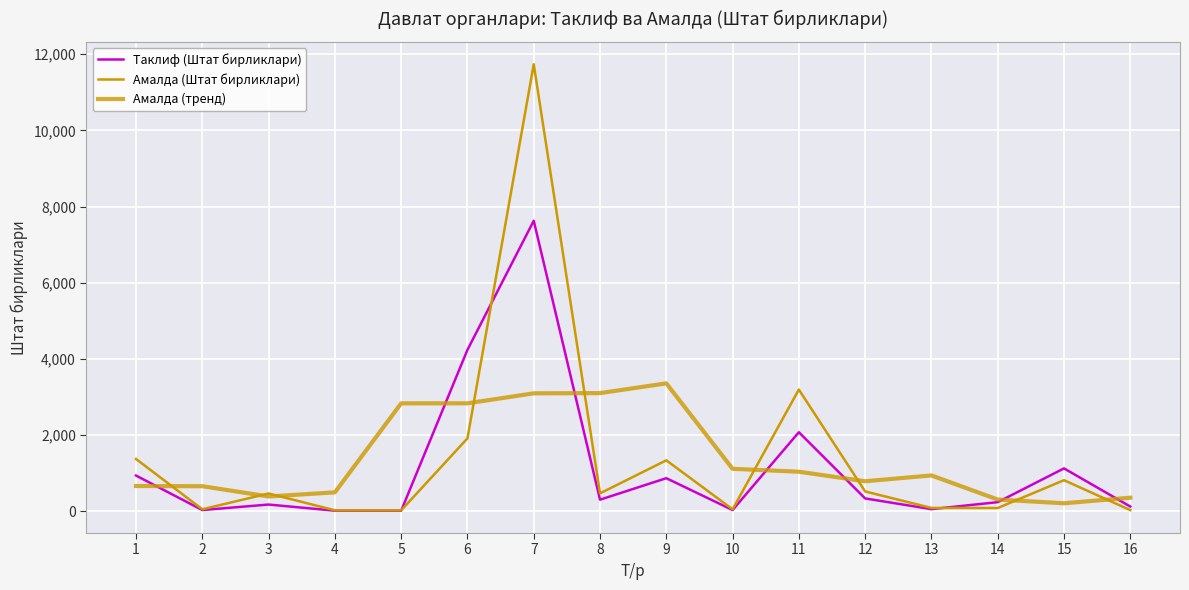

Reading left to right, list all the values displayed in this chart.

Таклиф (Штат бирликлари): 1=940.4	2=35.8	3=179.8	4=18.9	5=18.2	6=4241.1	7=7630.0	8=307.4	9=871.6	10=35.8	11=2078.7	12=339.9	13=59.1	14=242.4	15=1129.0	16=127.4
Амалда (Штат бирликлари): 1=1376.0	2=55.0	3=470.0	4=29.0	5=28.0	6=1917.0	7=11738.5	8=473.0	9=1341.0	10=55.0	11=3198.0	12=523.0	13=91.0	14=89.0	15=819.0	16=34.0
Амалда (тренд): 1=666.4	2=661.2	3=391.6	4=499.8	5=2836.5	6=2837.1	7=3099.5	8=3104.9	9=3361.1	10=1118.0	11=1041.6	12=791.2	13=944.0	14=311.2	15=213.4	16=359.0